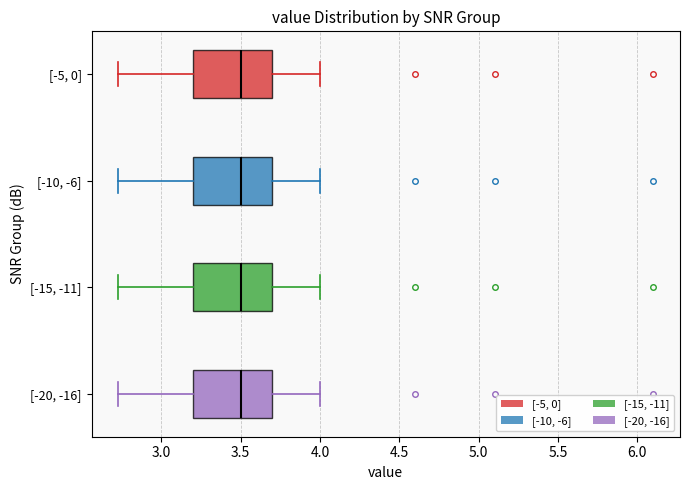

Reading bottom to top, read every box against the x-axis: the position of its median line, the range the box covers, and the ends of its whiskers. The values are not printed on the chart, so give them approximately, as read against the axis.

[-20, -16]: median 3.50, box 3.20 to 3.70, whiskers 2.75 to 4.00
[-15, -11]: median 3.50, box 3.20 to 3.70, whiskers 2.75 to 4.00
[-10, -6]: median 3.50, box 3.20 to 3.70, whiskers 2.75 to 4.00
[-5, 0]: median 3.50, box 3.20 to 3.70, whiskers 2.75 to 4.00